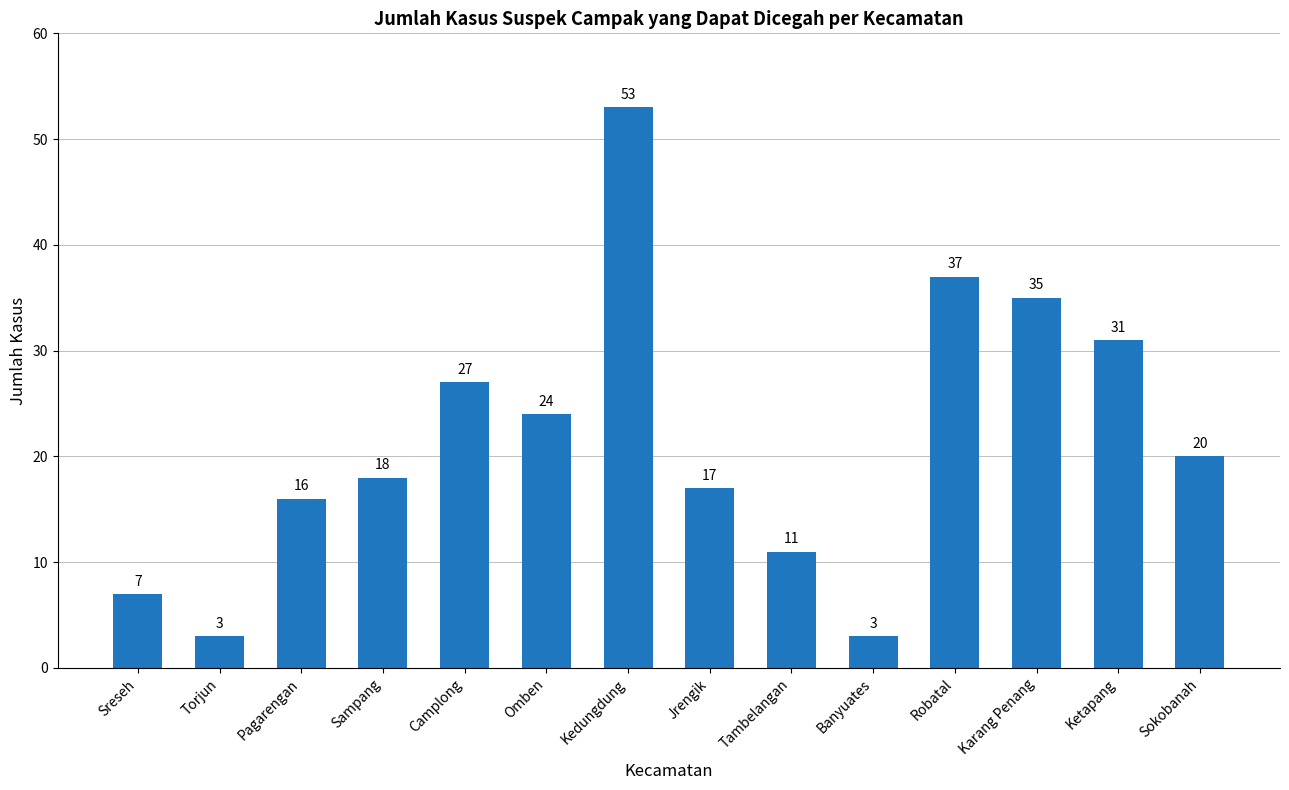

What is the change in value from Sreseh to Sokobanah?

+13